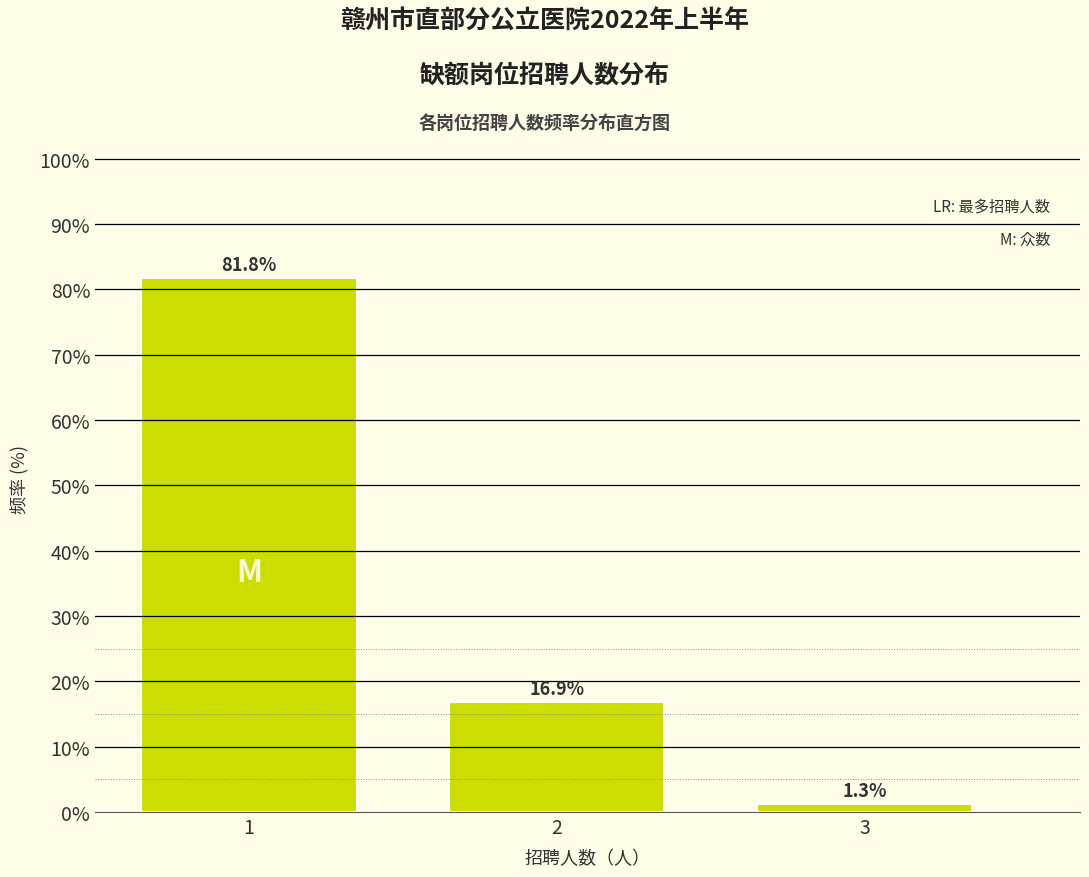

Reading left to right, list all the values displayed in this chart.

81.8	16.9	1.3